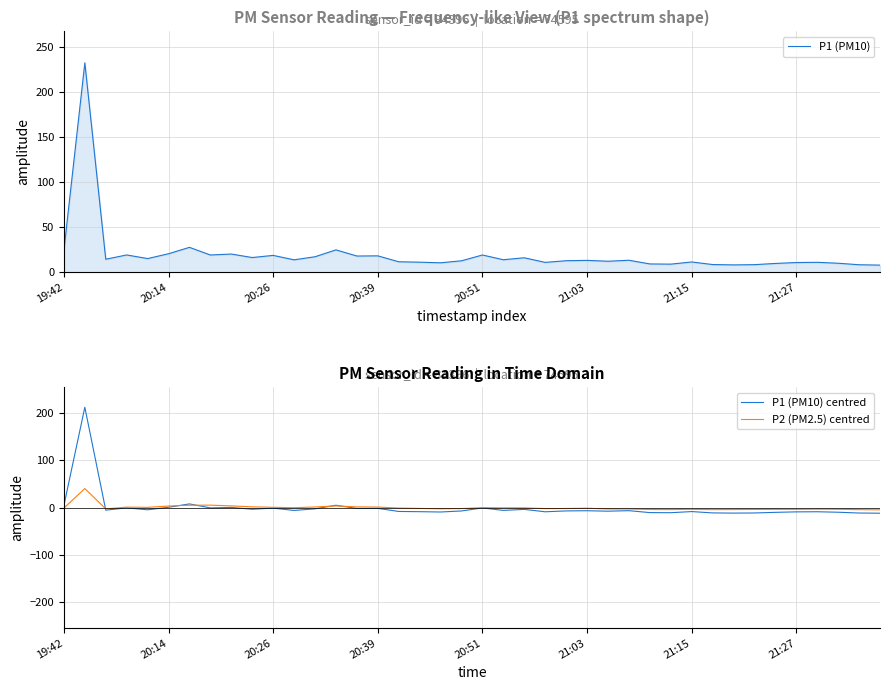

How many lines are shown in the chart?

3